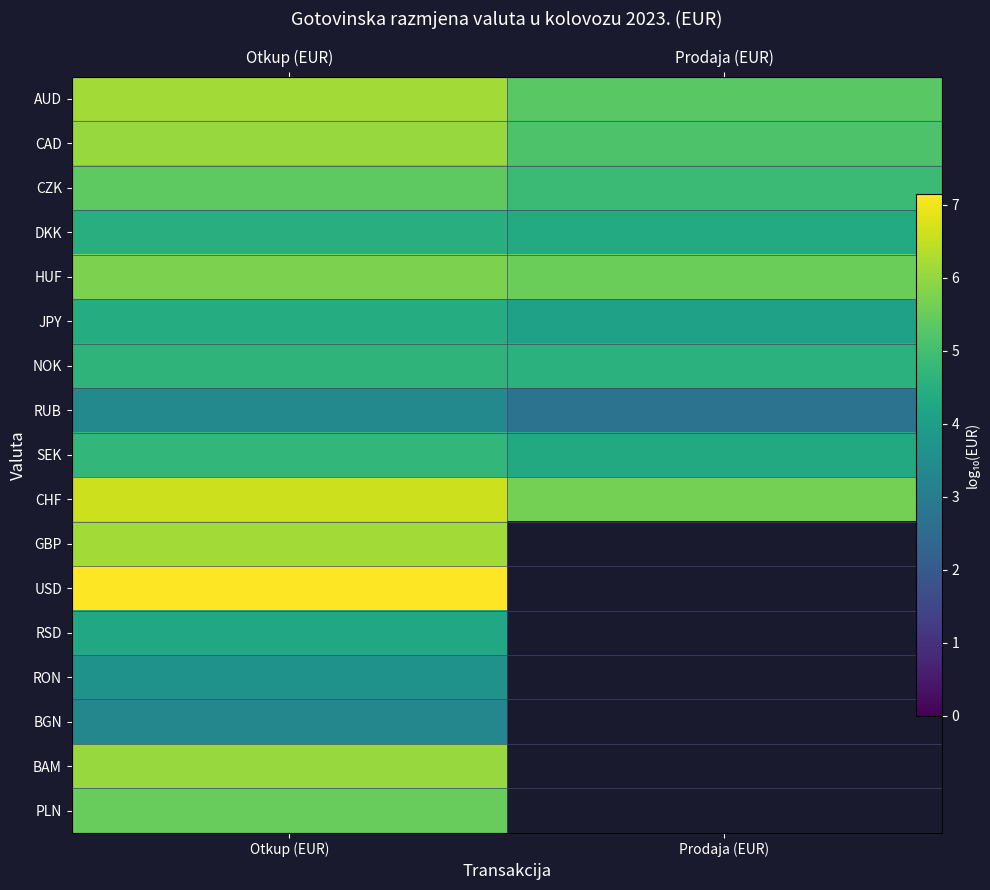

What is the spread (max minus min) of values at Otkup (EUR)?

3.8